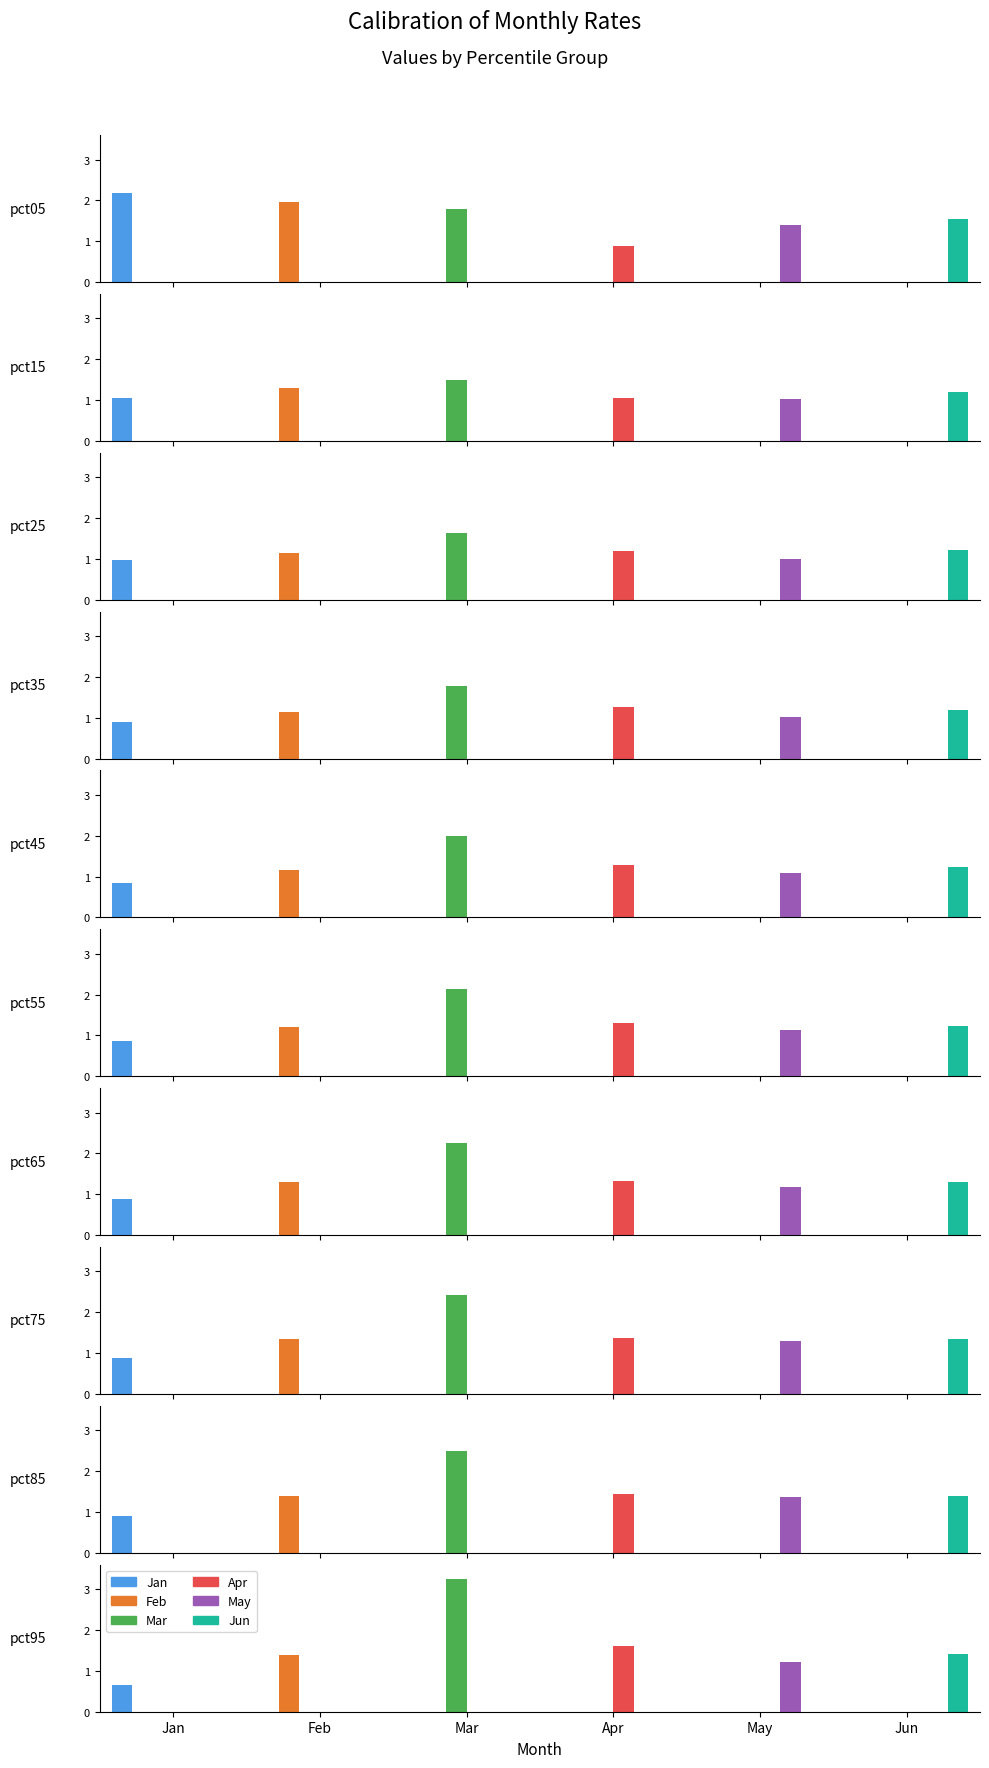

Is it true that Mar equals 0.7 at pct15?

False